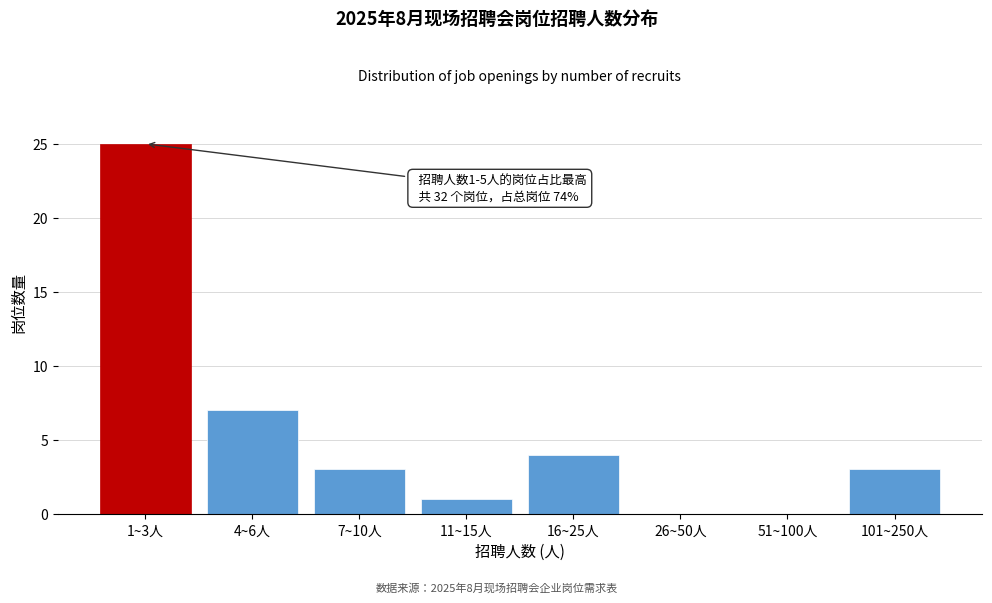

Reading left to right, transcribe all the data shown in this chart.

1~3人=25	4~6人=7	7~10人=3	11~15人=1	16~25人=4	26~50人=0	51~100人=0	101~250人=3